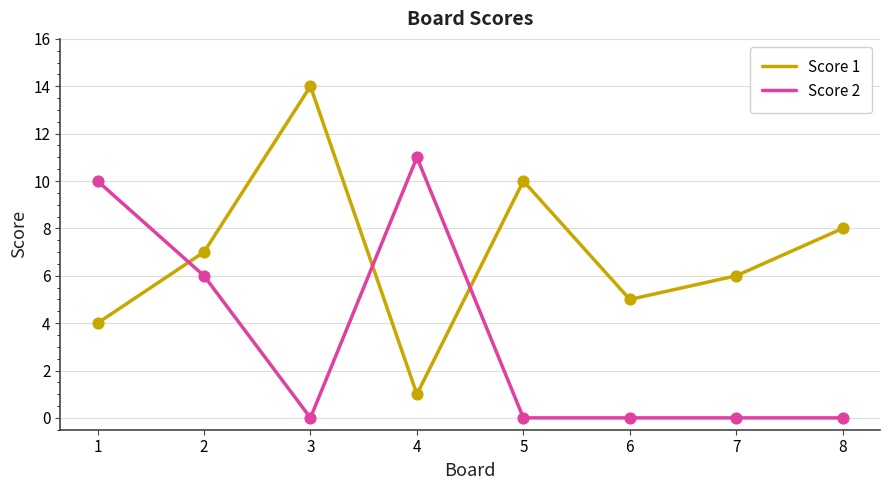

Which series changed the most between 3 and 5?

Score 1